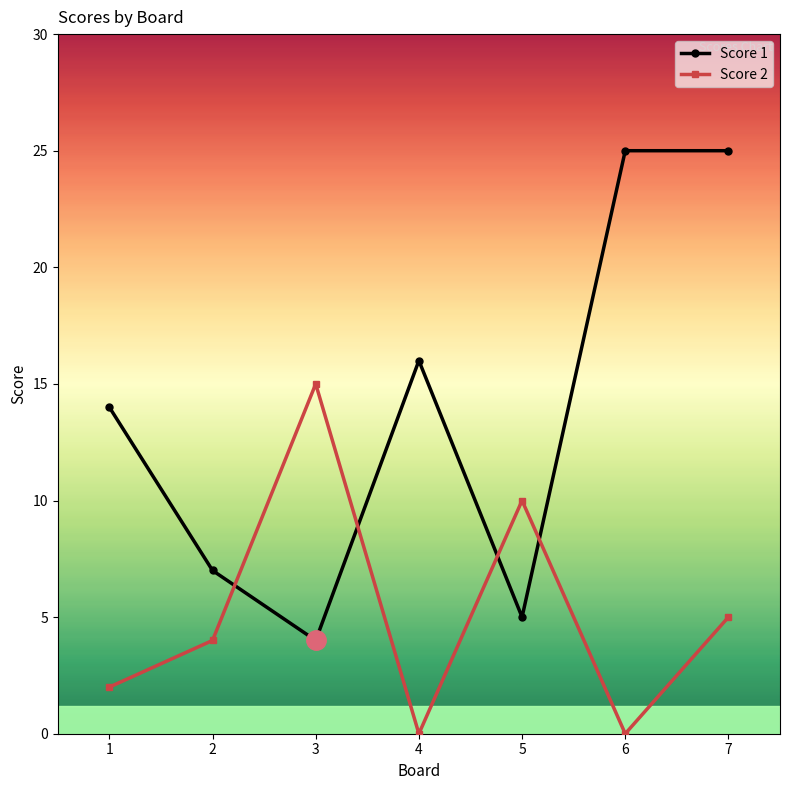

Which series changed the most between 2 and 4?

Score 1